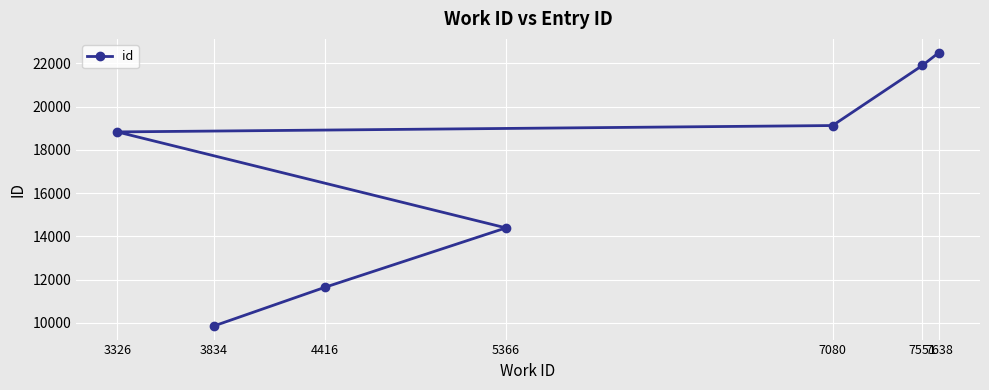

Rank the categories by value from highest to lowest.

7638, 7551, 7080, 3326, 5366, 4416, 3834